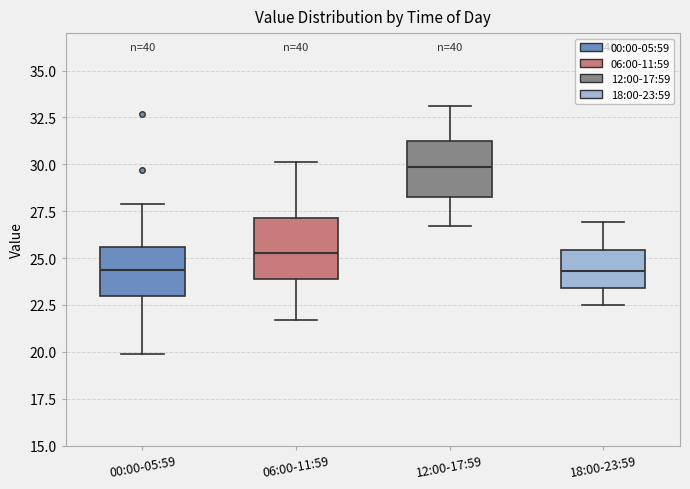

Reading left to right, read every box against the y-axis: the position of its median line, the range the box covers, and the ends of its whiskers. The values are not printed on the chart, so give them approximately, as read against the axis.

00:00-05:59: median 24.5, box 23.0 to 25.5, whiskers 20.0 to 28.0
06:00-11:59: median 25.5, box 24.0 to 27.0, whiskers 21.5 to 30.0
12:00-17:59: median 30.0, box 28.5 to 31.5, whiskers 26.5 to 33.0
18:00-23:59: median 24.5, box 23.5 to 25.5, whiskers 22.5 to 27.0